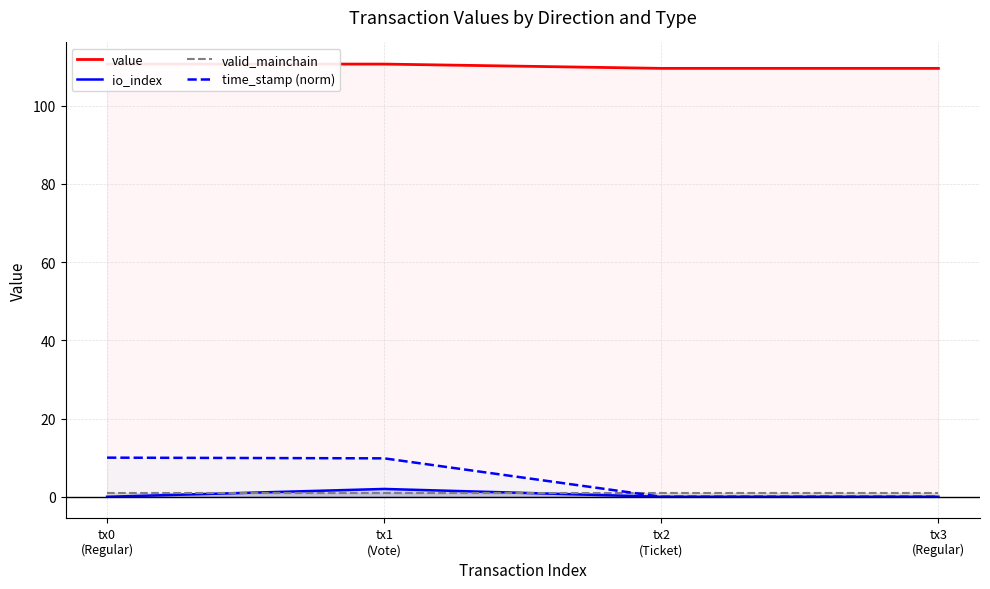

What is the spread (max minus min) of values at tx3
(Regular)?

109.5